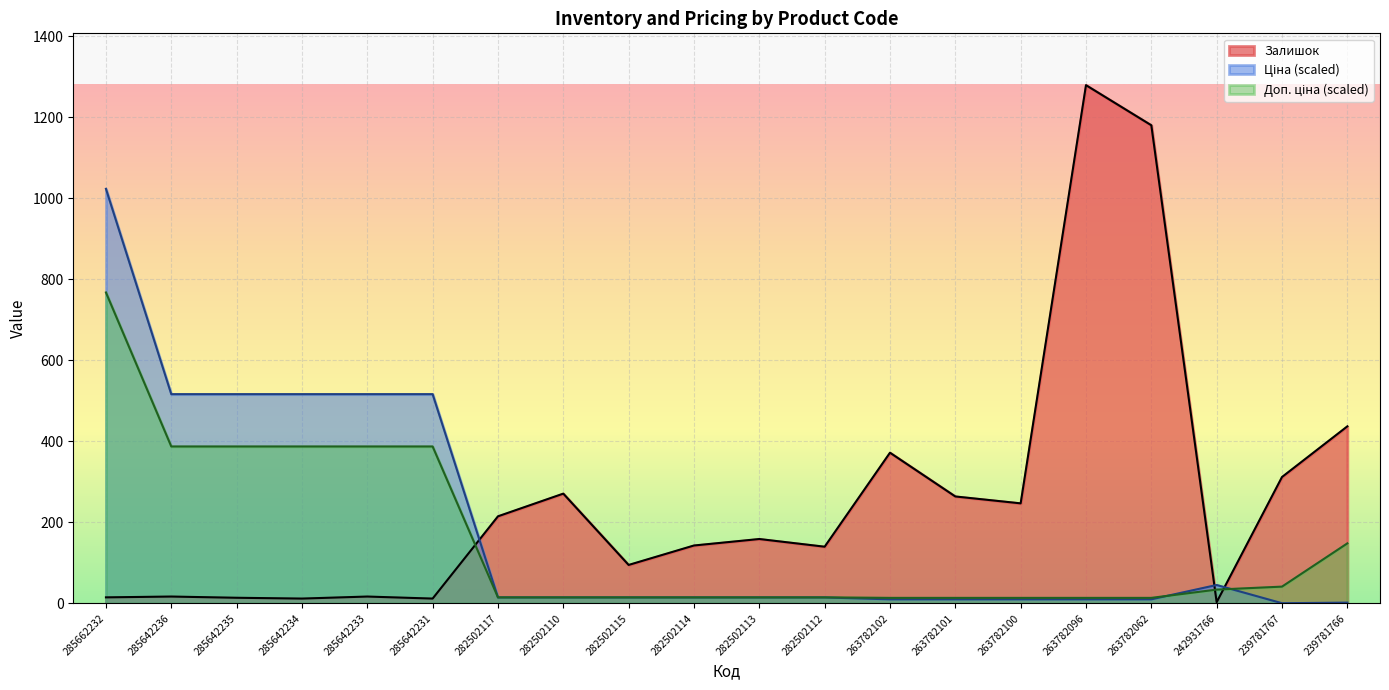

How many times do Доп. ціна and Ціна cross each other?

3